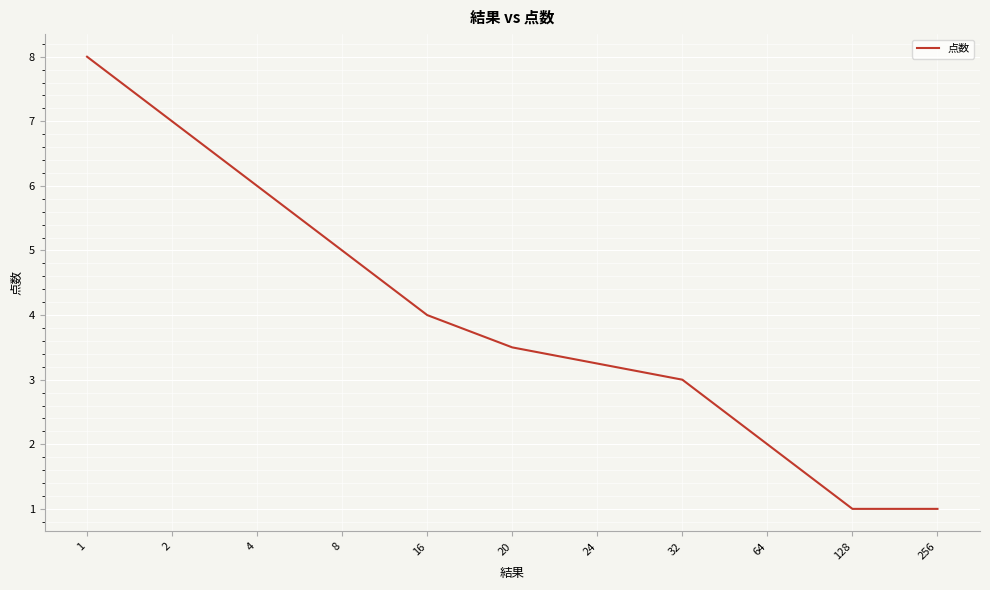

Which has a higher value, 32 or 16?

16